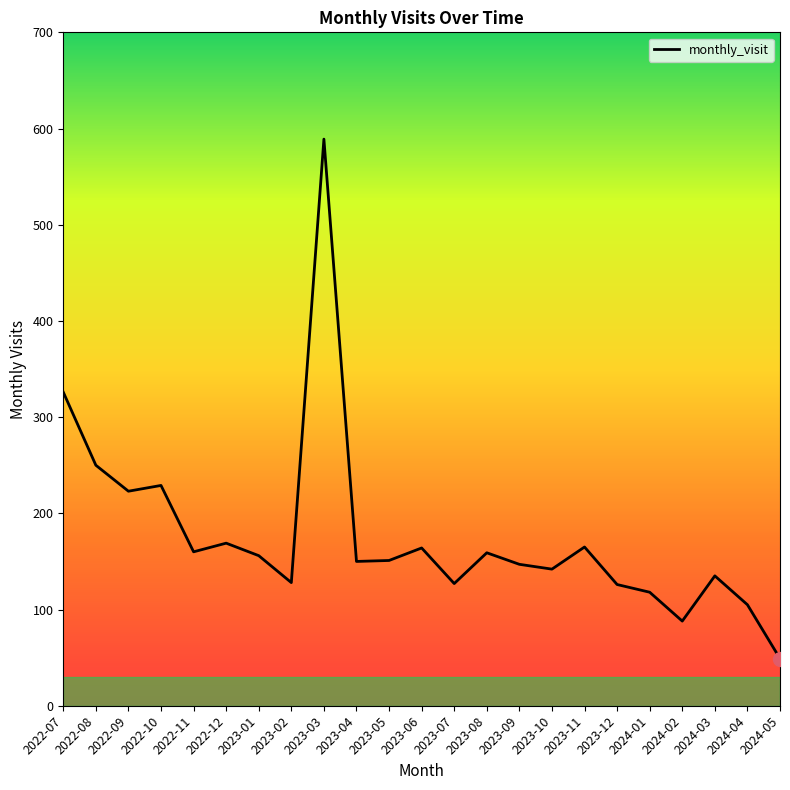

What position from the left is 2023-06?

12